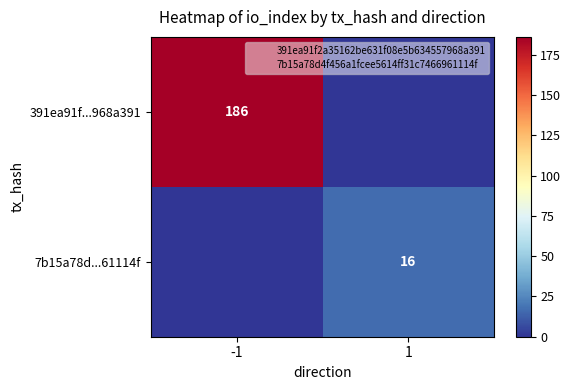

What is the sum of the 7b15a78d...61114f values at 1 and -1?

16